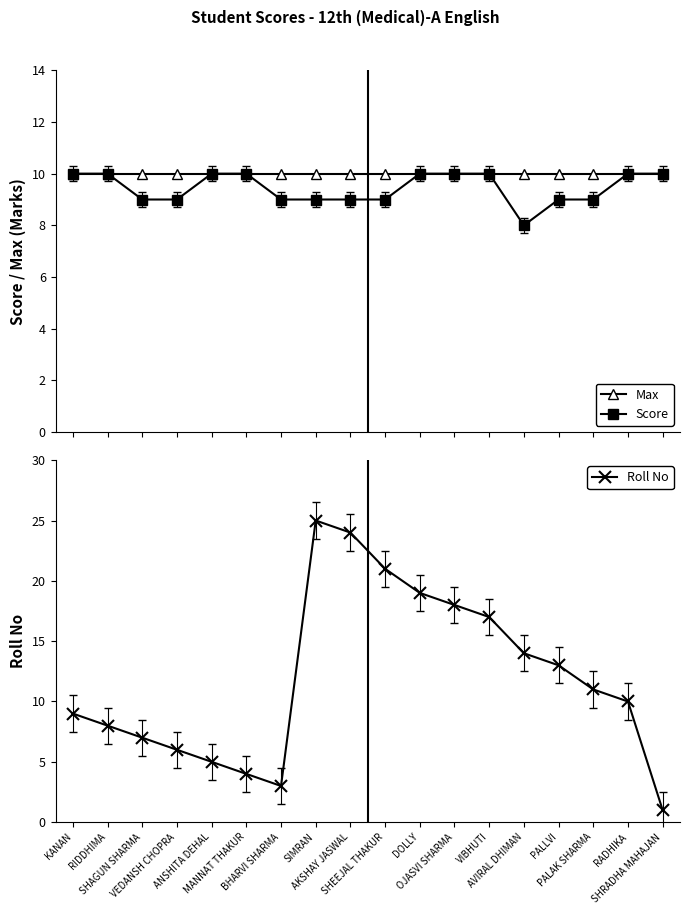

Where does the Roll No series first go above 11?

SIMRAN